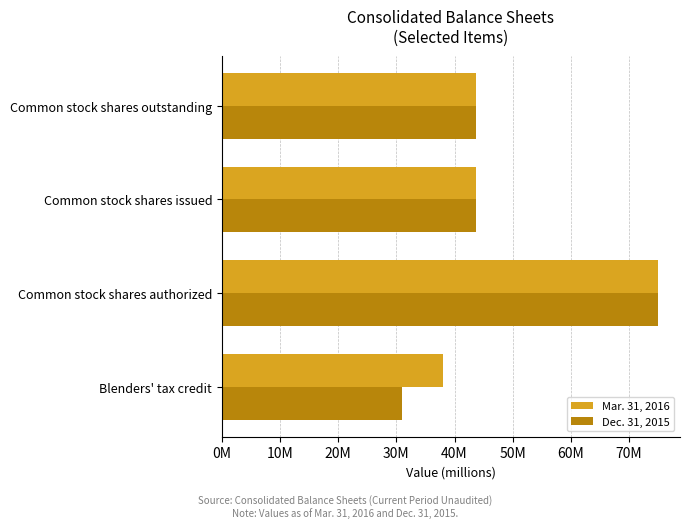

What are all the series names shown in the legend?

Mar. 31, 2016, Dec. 31, 2015